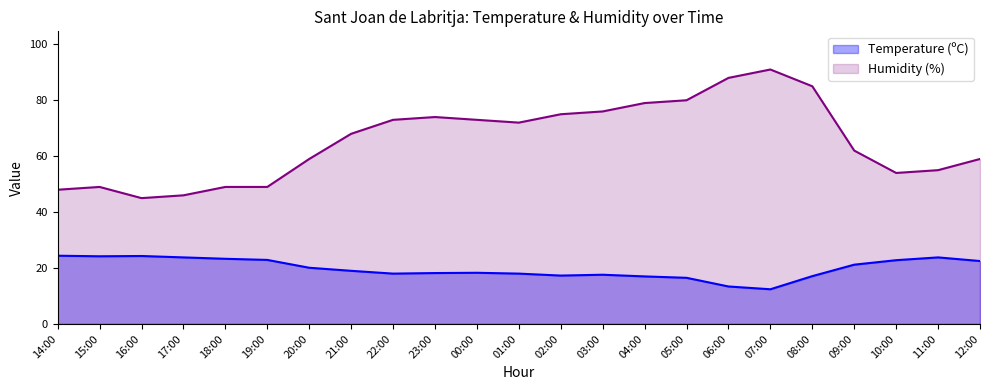

What is the difference between the maximum and minimum values in the Humidity (%) series?

46.0